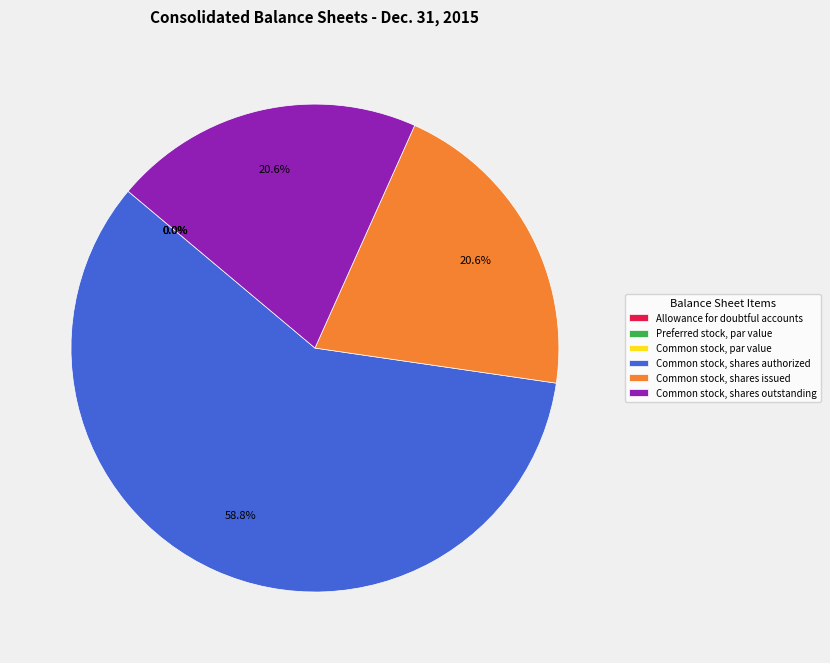

Count the number of slices in the pie.

6